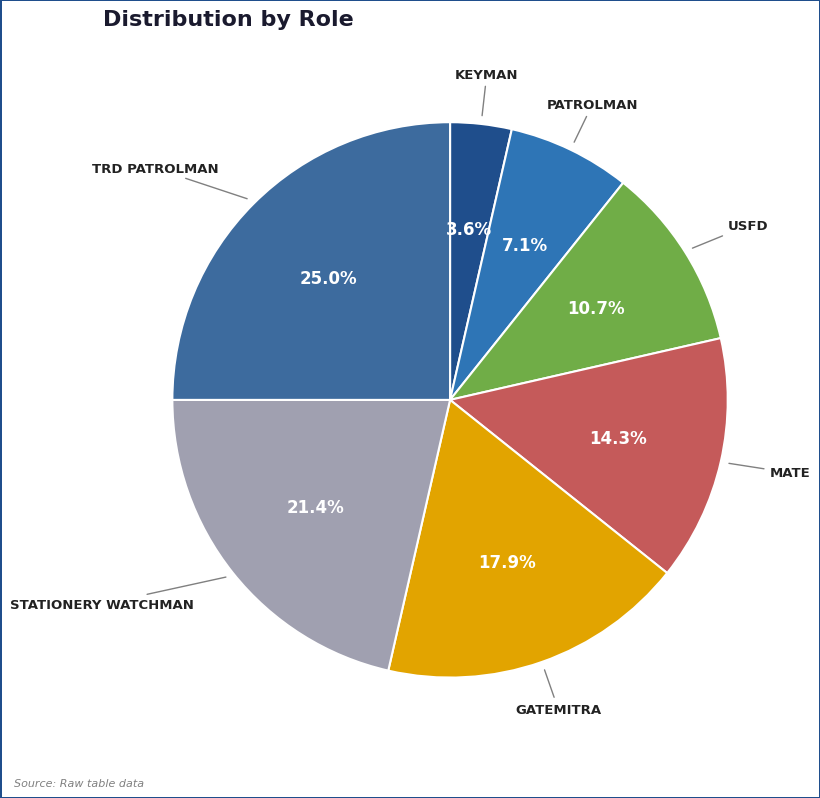

How many slices are in this pie chart?

7